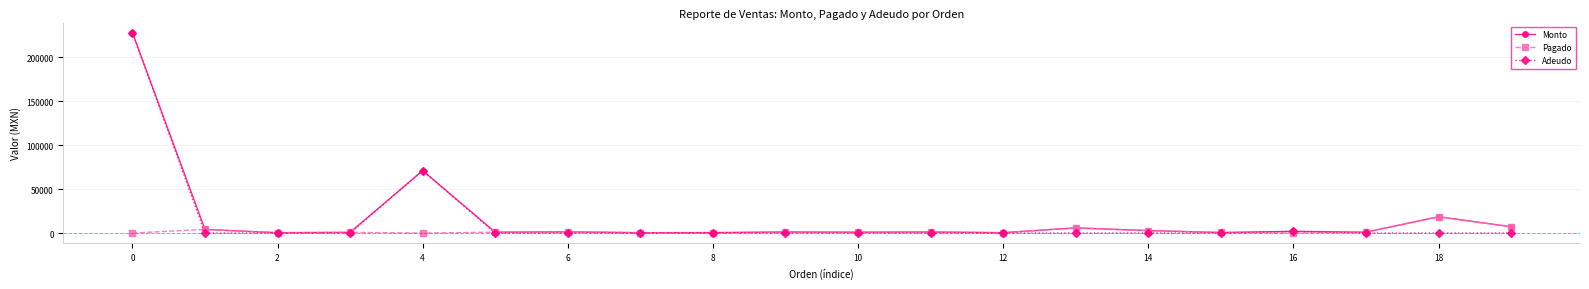

What is the greatest value displayed?

228000.0